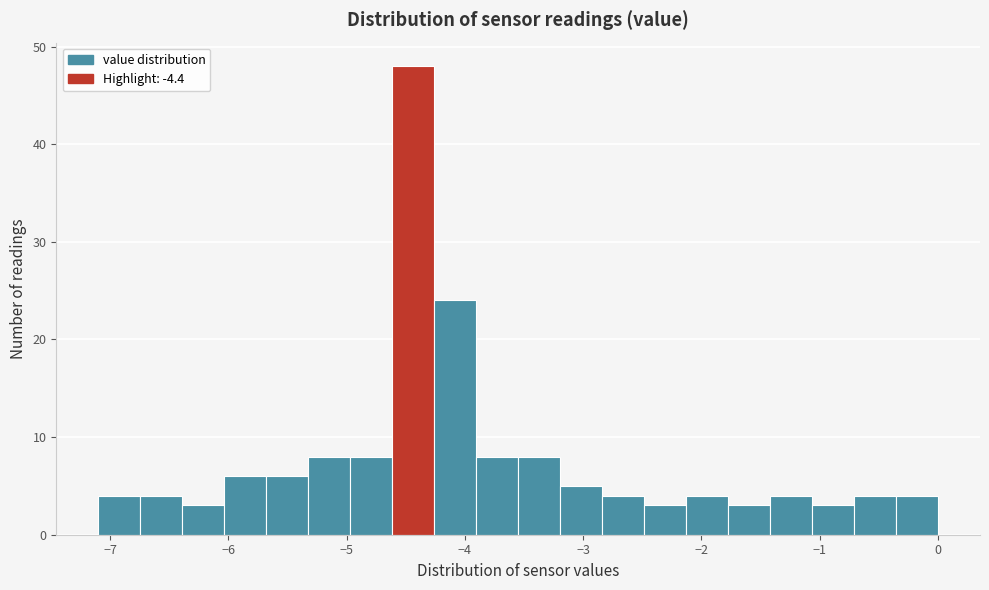

Read against the x-axis, roughly where is the centre of the tallest bar?

-4.4